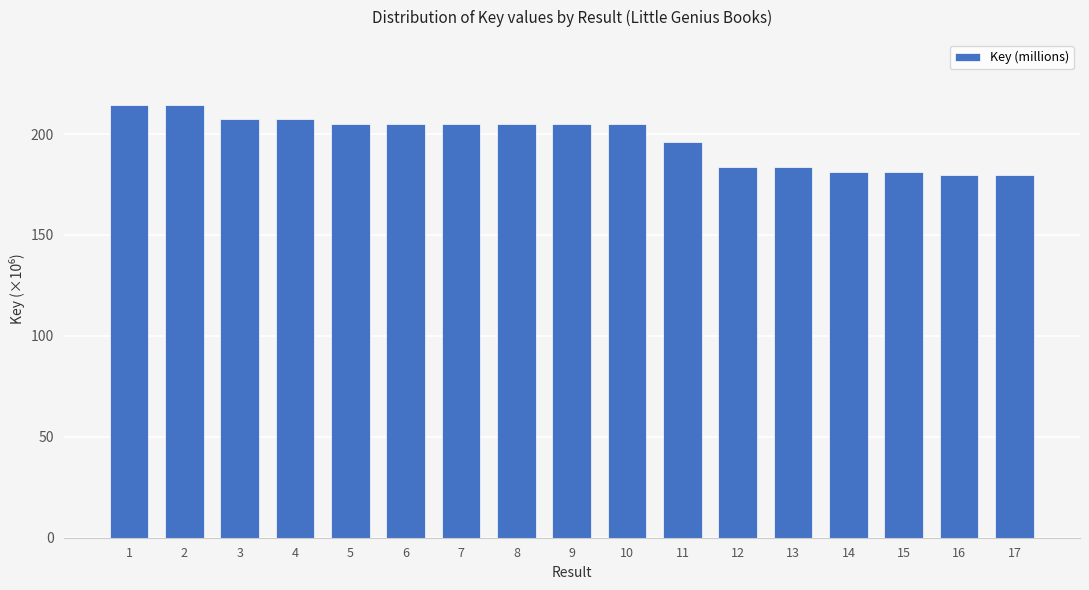

What is the value of the 11th bar from the left?

196.1